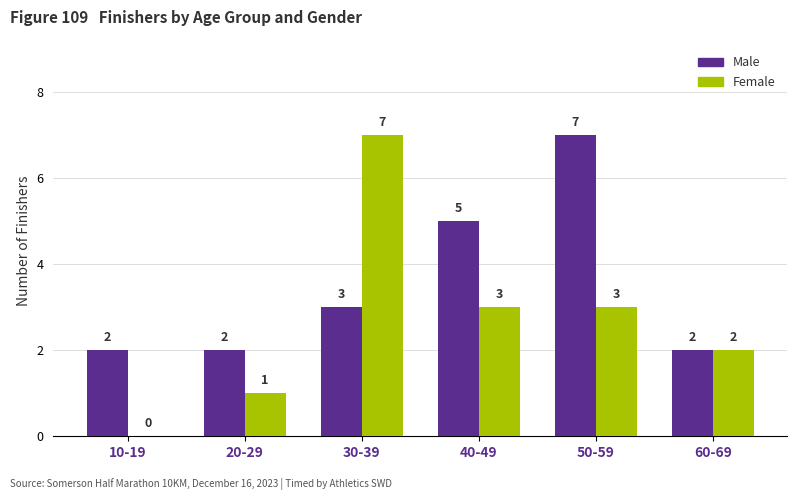

Reading left to right, what are all the values shown in this chart?

Male: 10-19=2	20-29=2	30-39=3	40-49=5	50-59=7	60-69=2
Female: 10-19=0	20-29=1	30-39=7	40-49=3	50-59=3	60-69=2